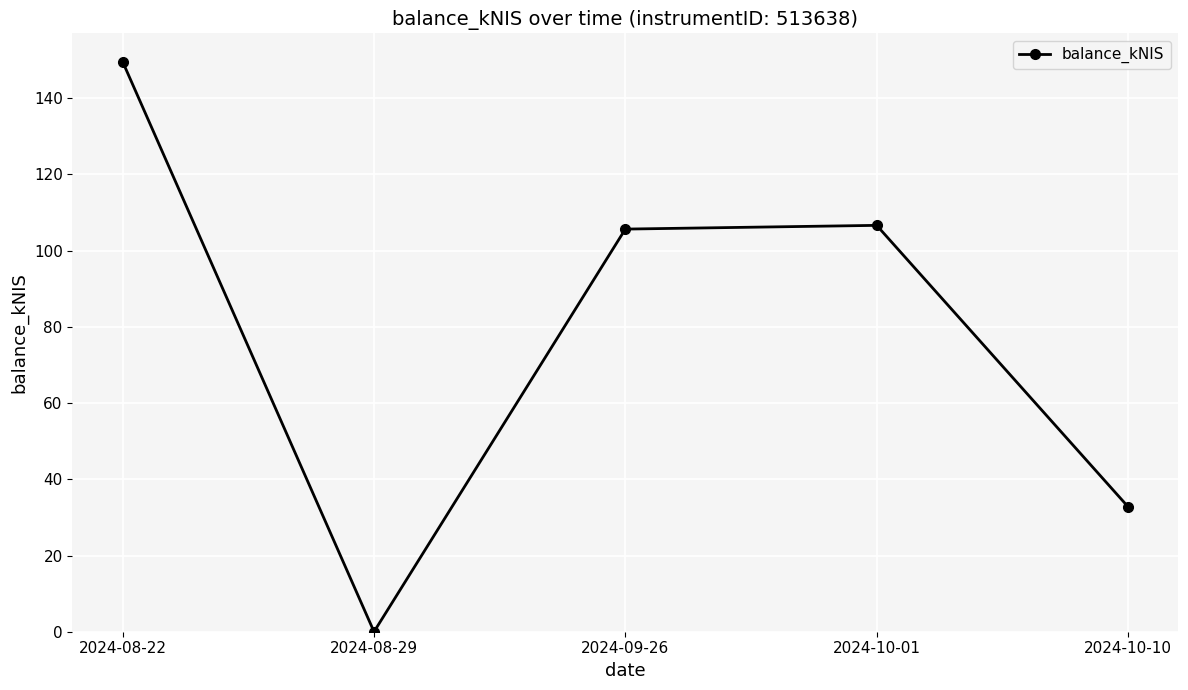

What is the ratio of the value at 2024-09-26 to the value at 2024-10-10?

3.2